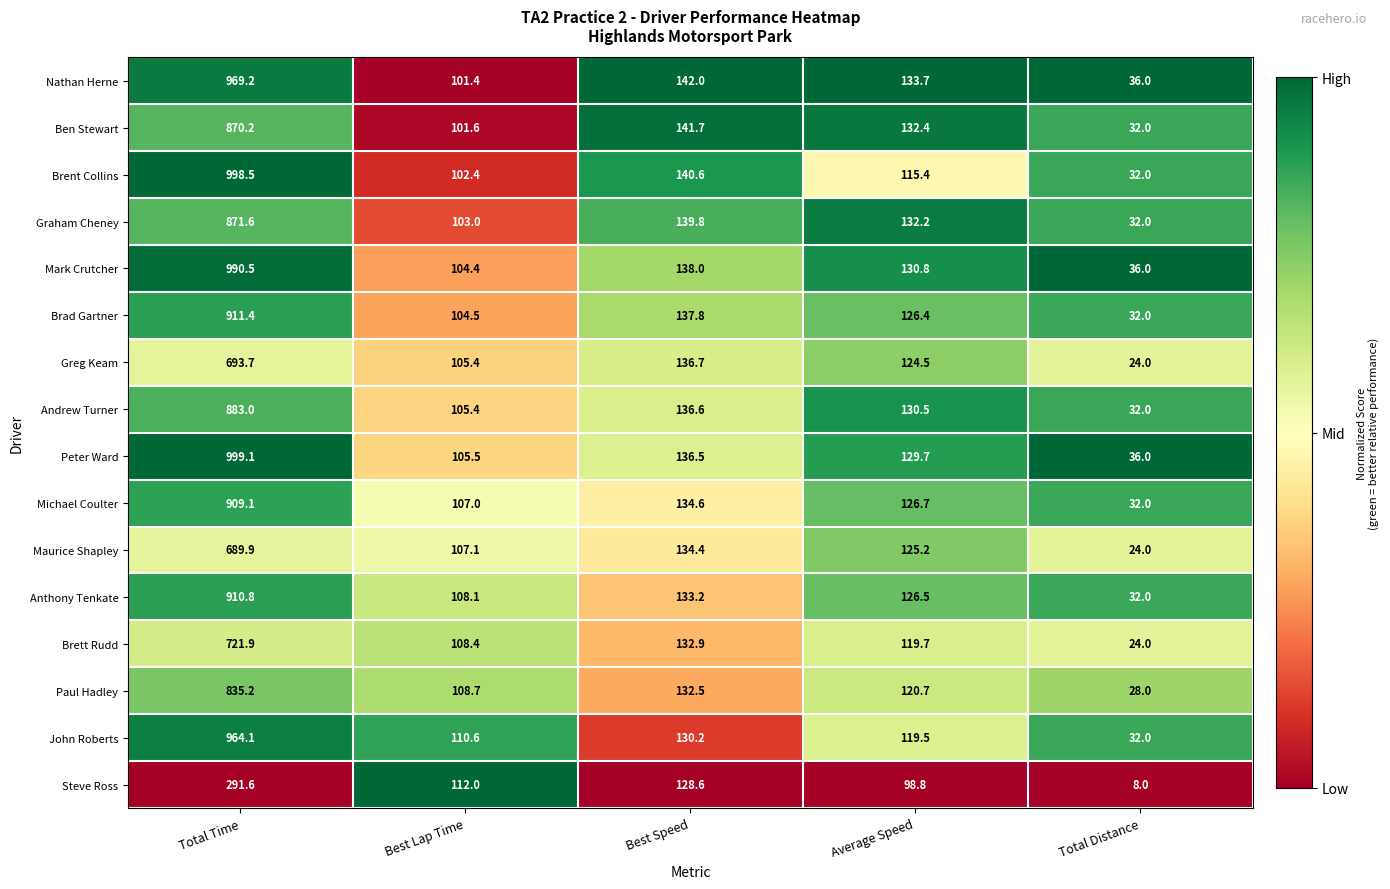

Which category has the highest value in the Andrew Turner series?

Total Time